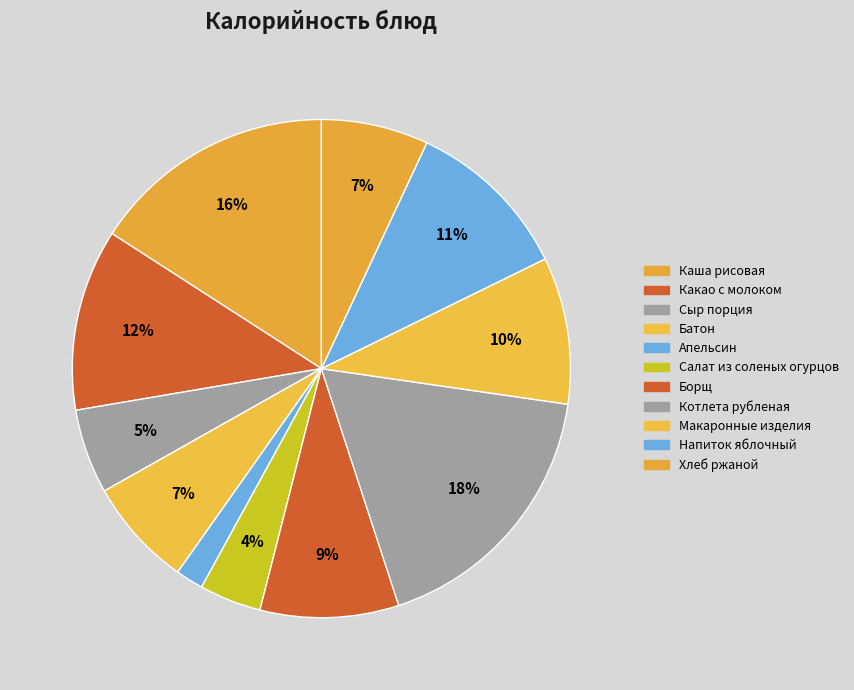

What percentage do Борщ and Котлета рубленая together represent?

26.7%